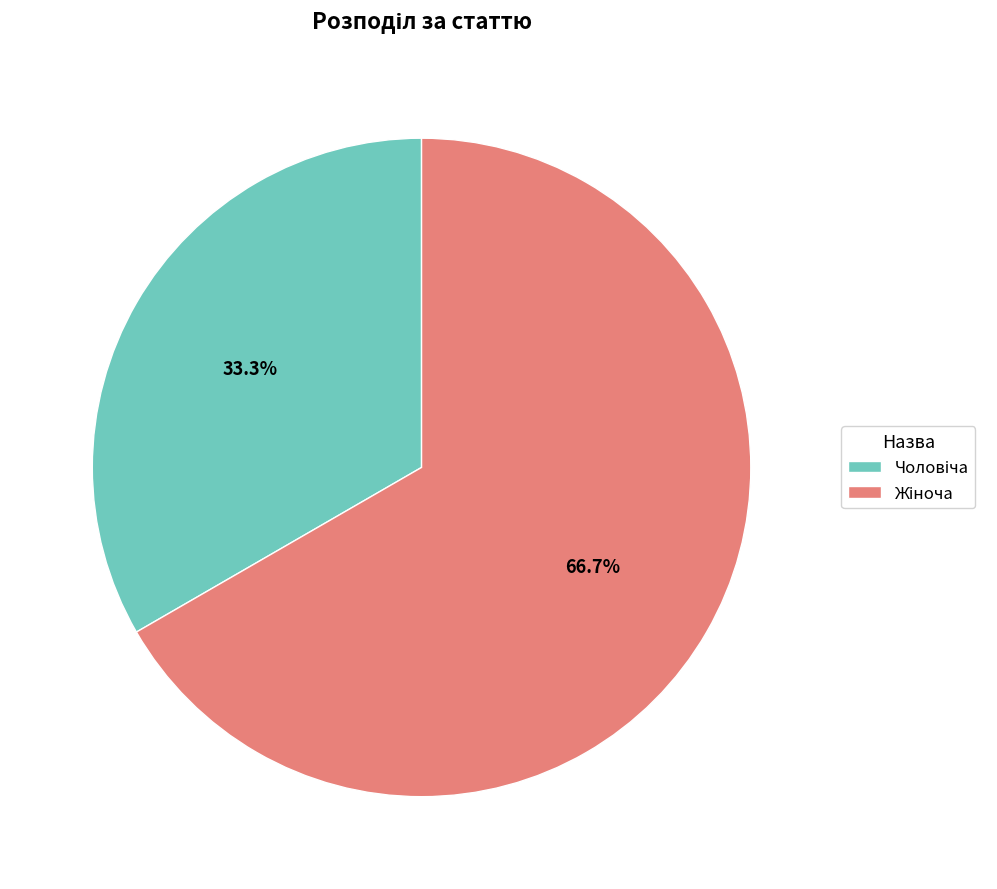

Is there any slice that represents more than half of the pie?

Yes